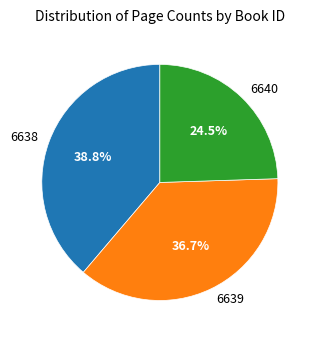

Approximately how many times larger is the value at 6638 compared to 6640?

1.6